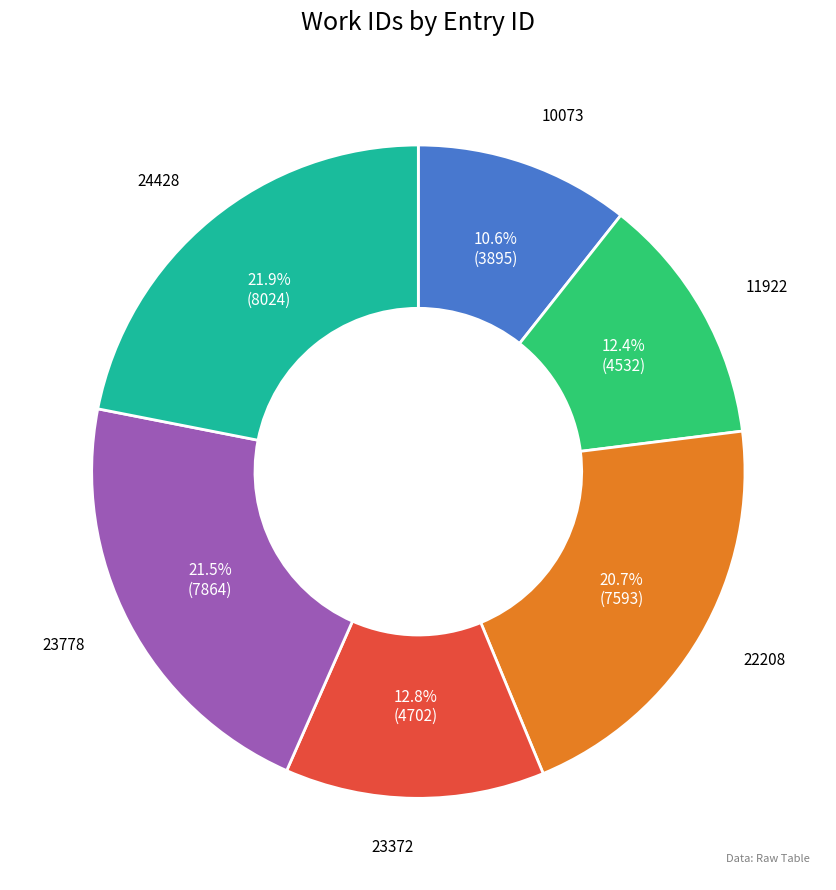

The 22208 slice represents 21% of the pie. True or false?

True